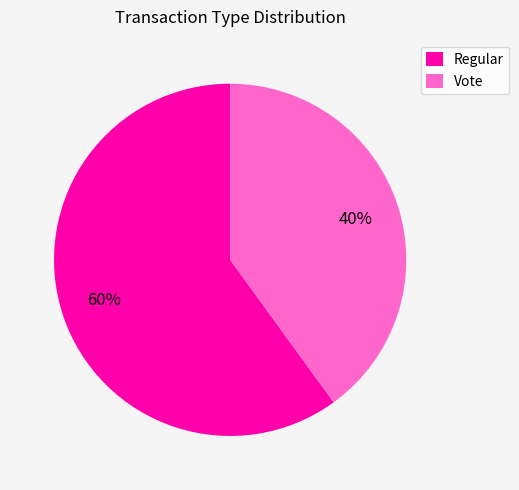

To the nearest percent, what is the average slice percentage?

50%